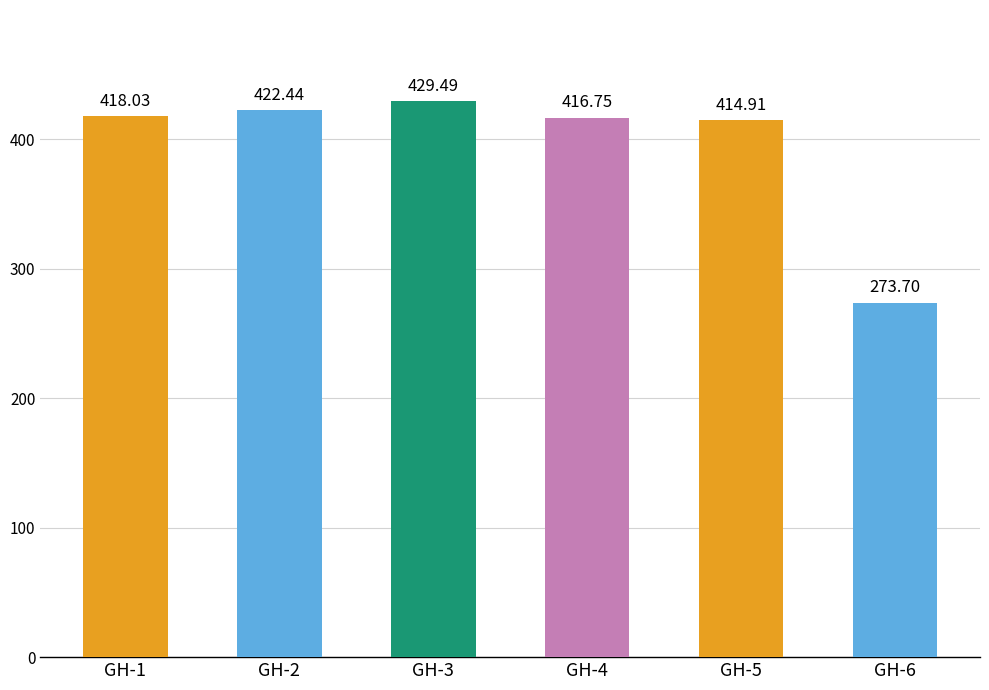

List the labels in order of value, smallest first.

GH-6, GH-5, GH-4, GH-1, GH-2, GH-3